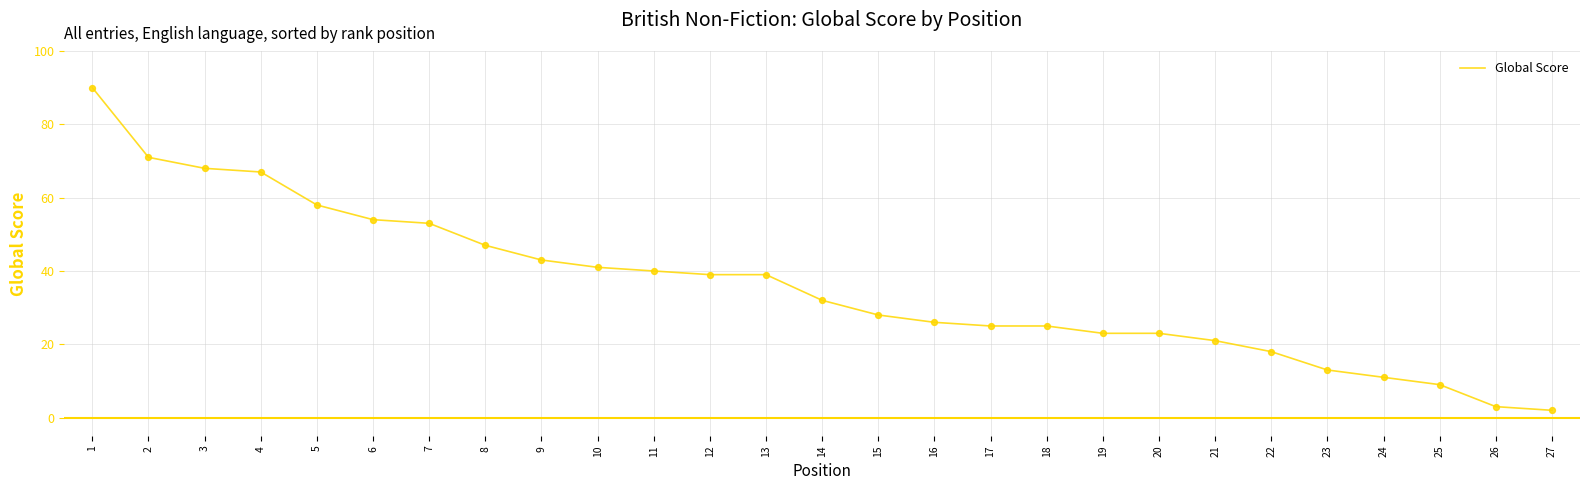

What is the change in value from 16 to 17?

-1